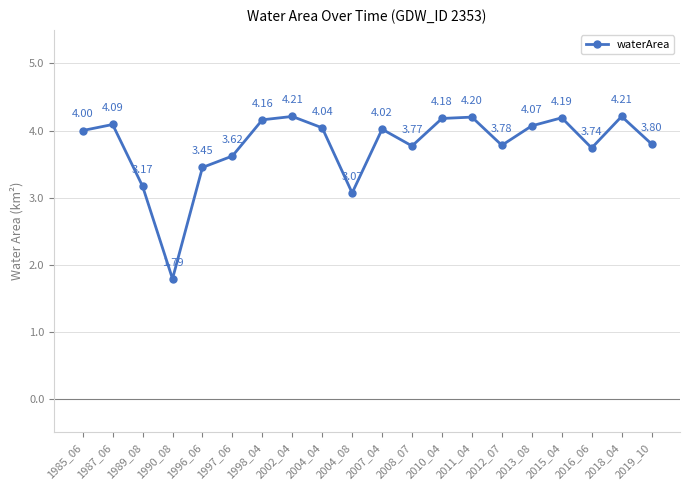

Approximately how many times larger is the value at 2007_04 compared to 2002_04?

1.0